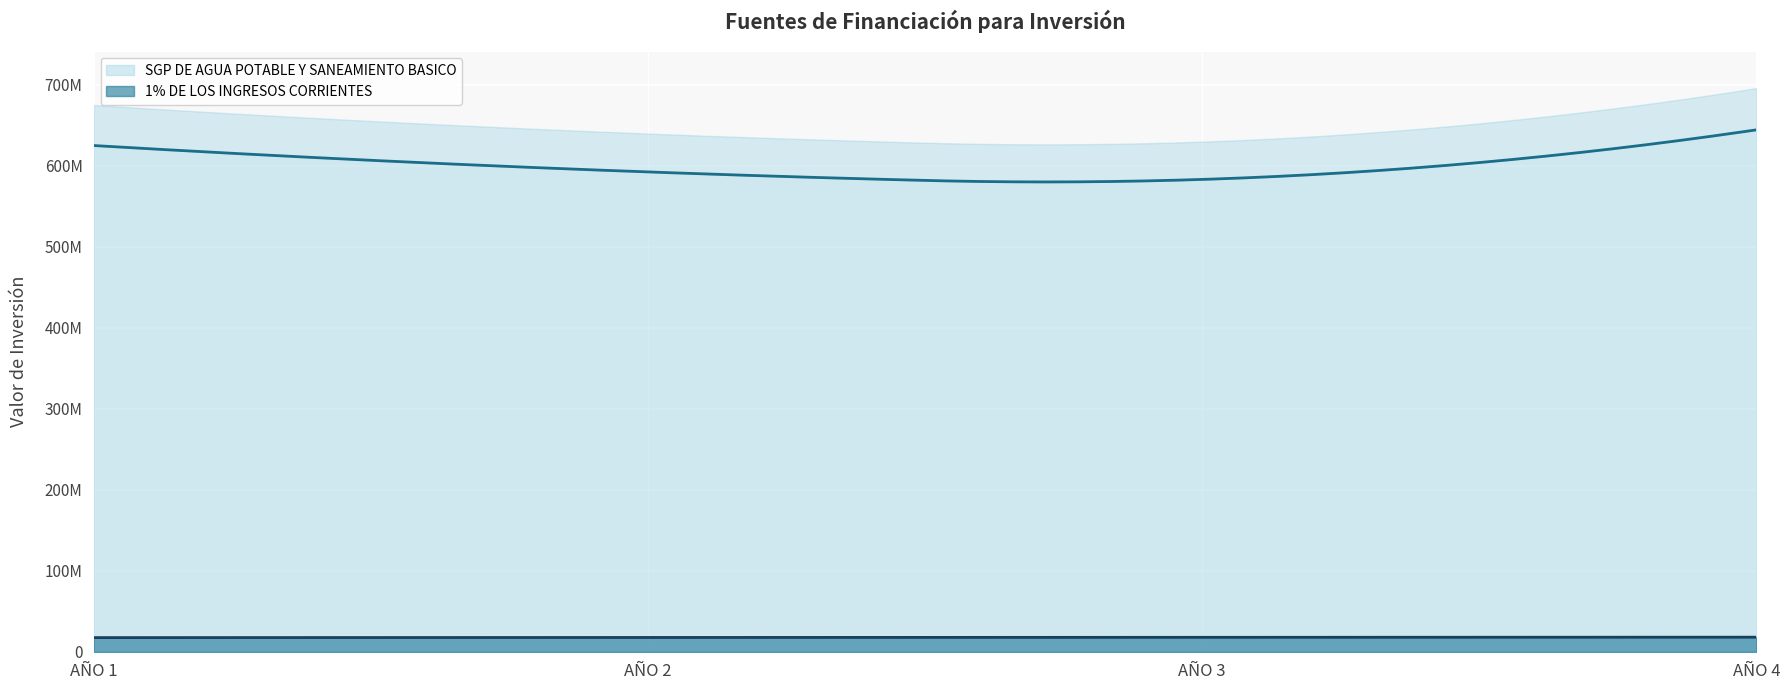

How many data points does each series have?

4